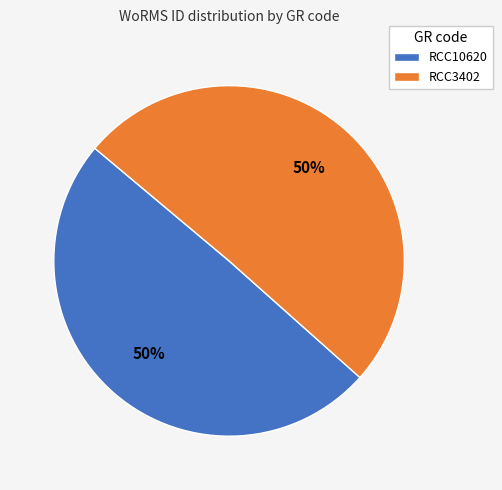

To the nearest percent, what percentage of the pie is RCC10620?

50%